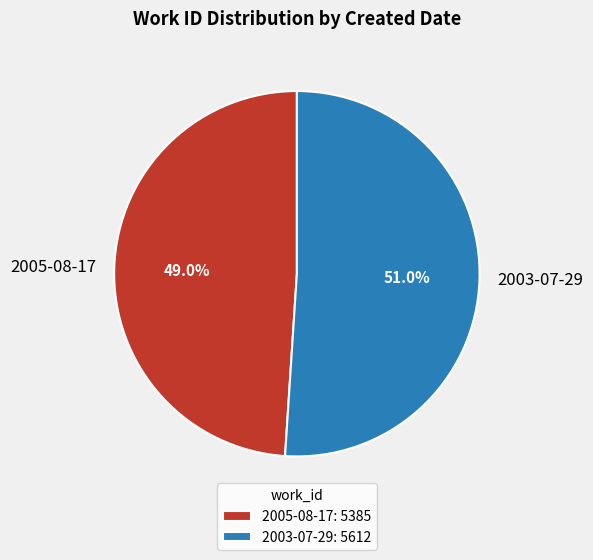

Count the number of slices in the pie.

2